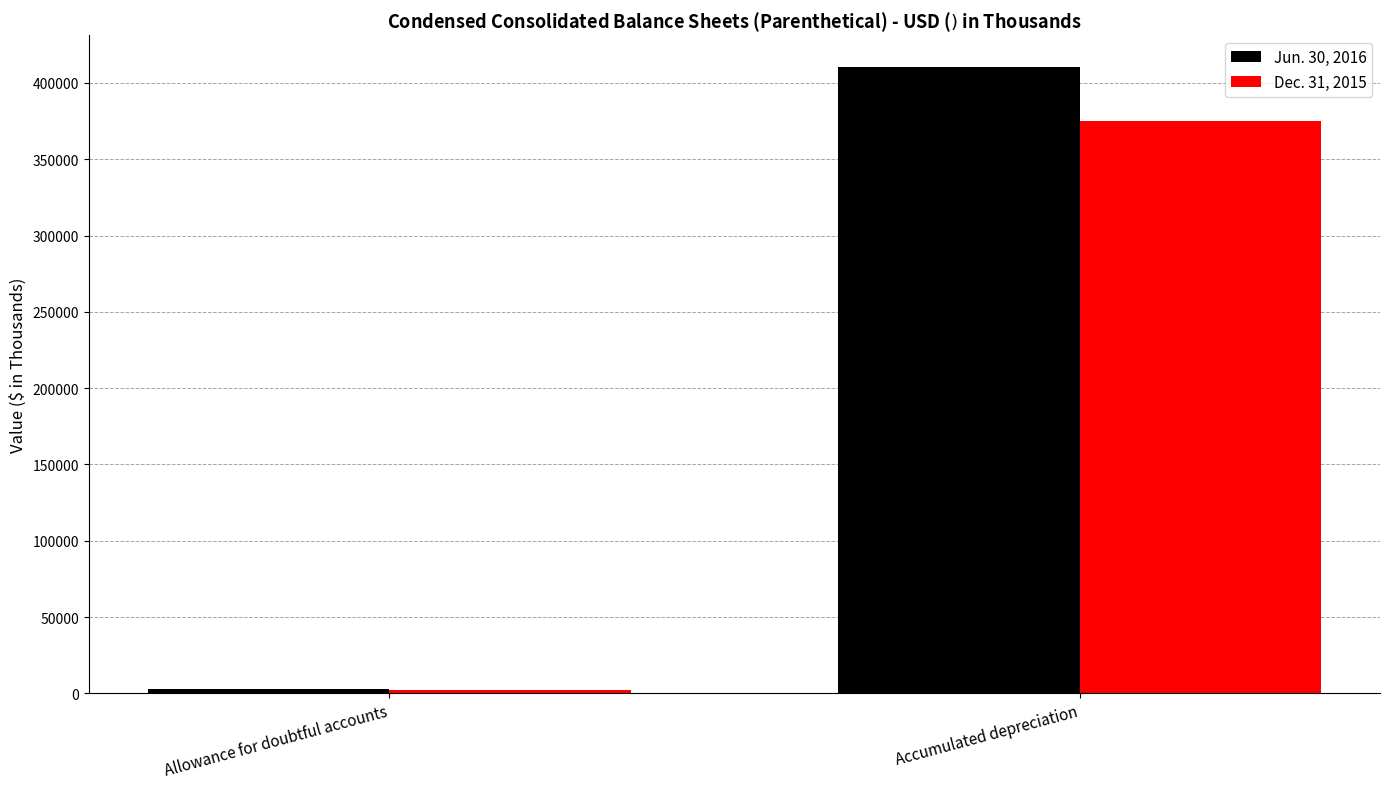

What are all the series names shown in the legend?

Jun. 30, 2016, Dec. 31, 2015